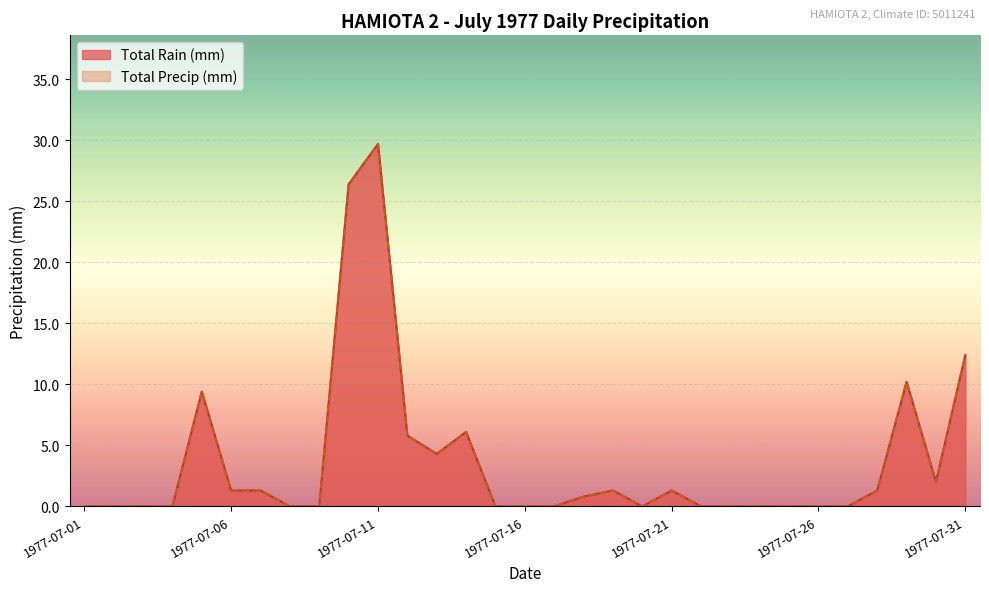

How many lines are shown in the chart?

2